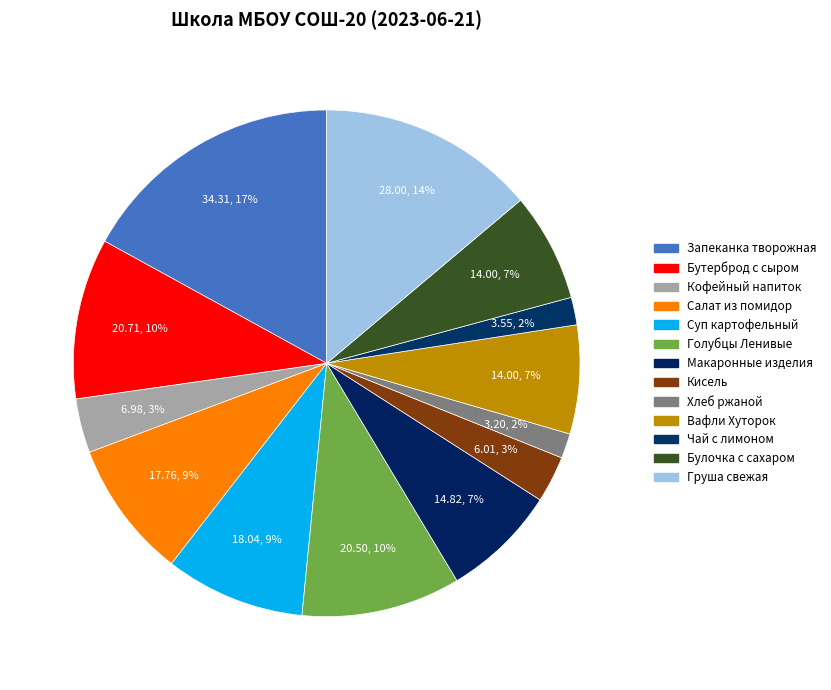

Count the number of slices in the pie.

13